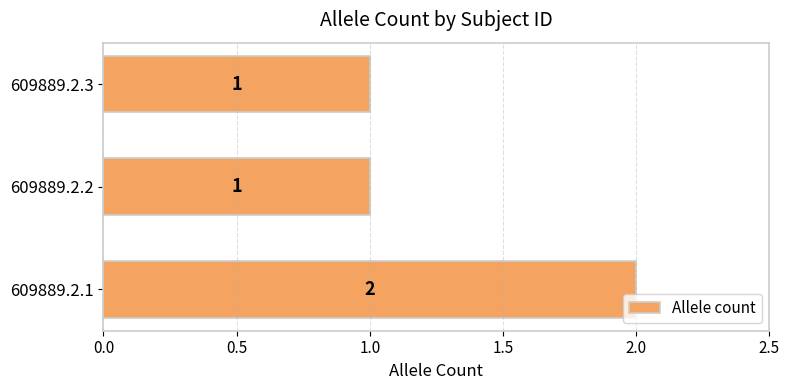

The chart shows a value of 2 at 609889.2.2. True or false?

False